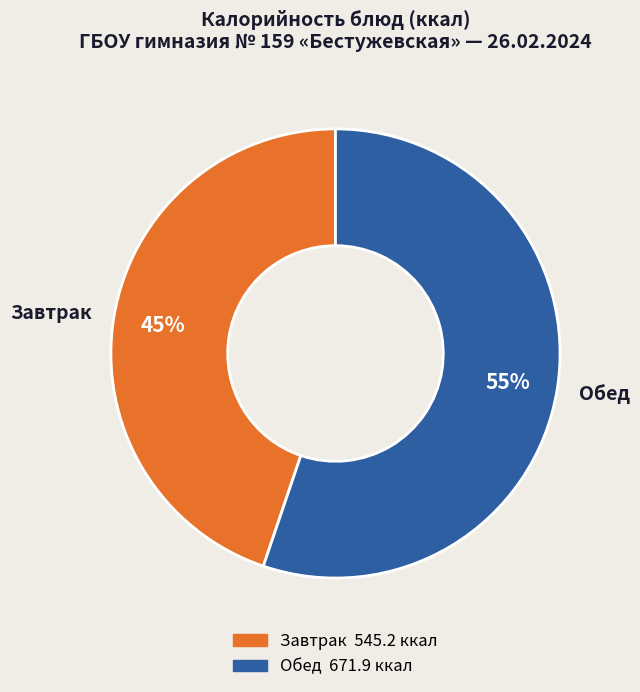

Which category has the smallest portion of the pie?

Завтрак